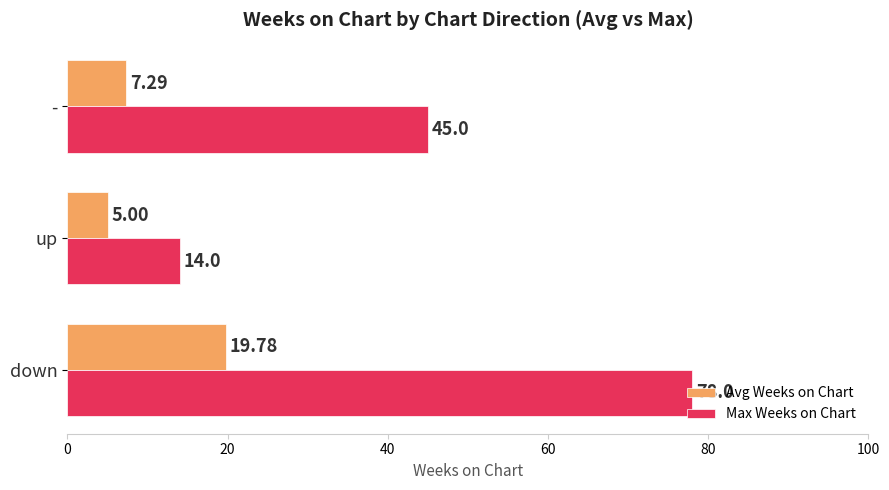

What are all the series names shown in the legend?

Avg Weeks on Chart, Max Weeks on Chart